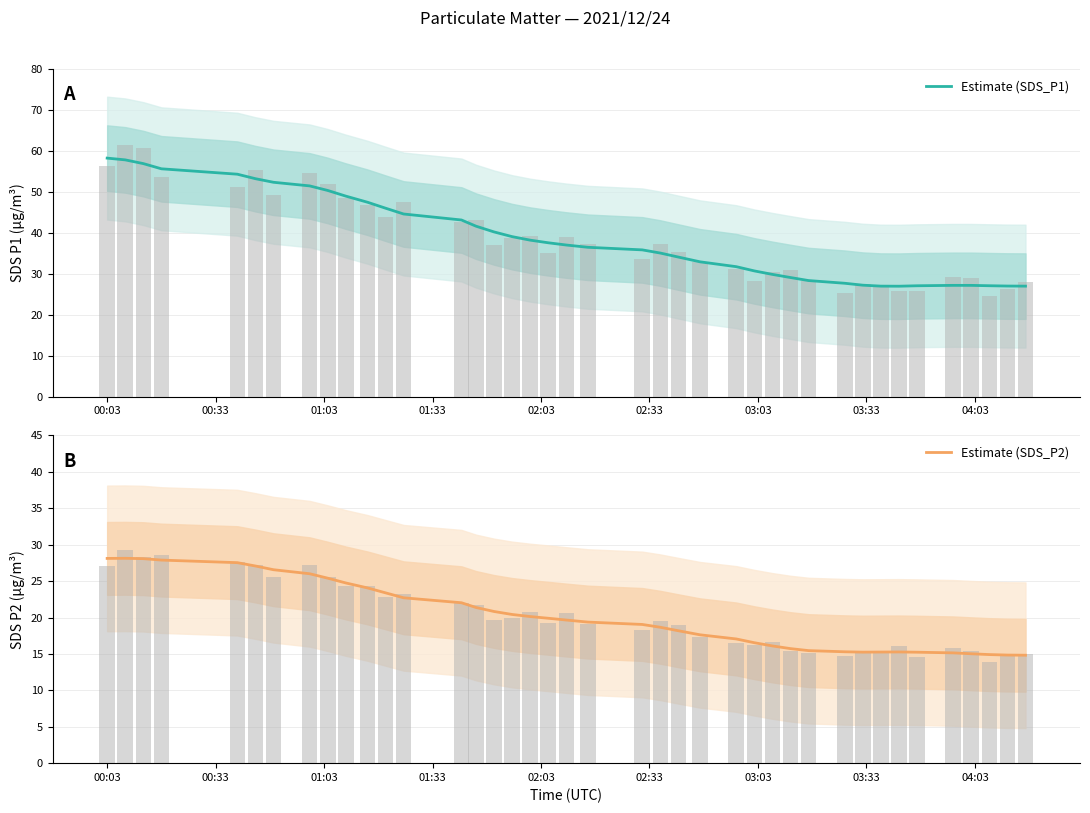

Is the value of Estimate (SDS_P2) at 33 greater than the value of Estimate (SDS_P1) at 16?

No